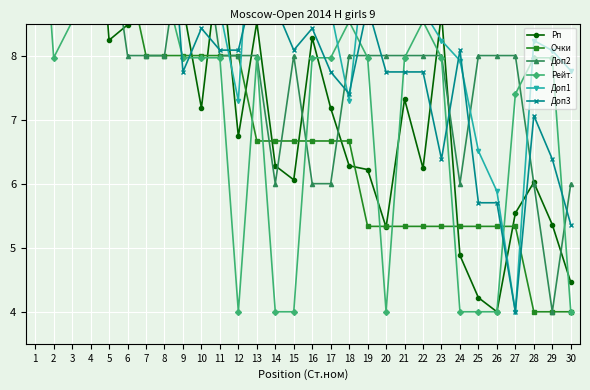

Is it true that Рейт. equals 3.3 at 13?

False